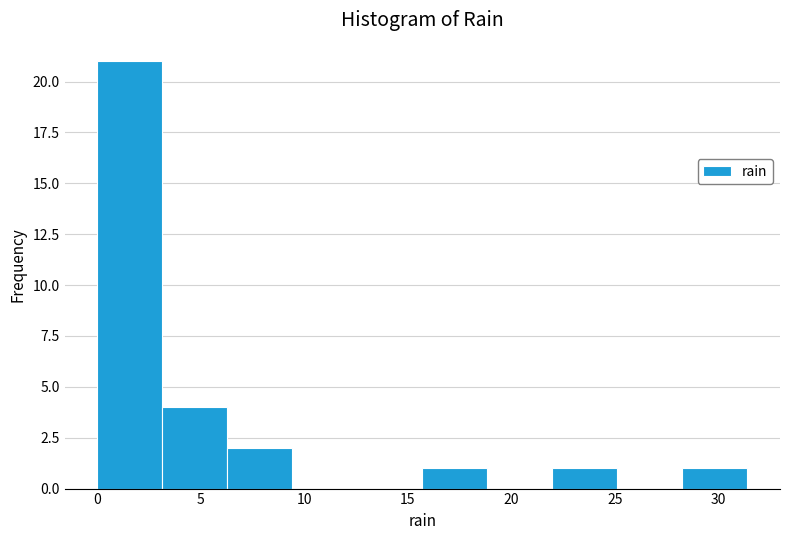

How tall is the bar that spans 15.5 to 19.0 on the x-axis? Neither the bar edges nor the heights are printed on the chart, so give them approximately, as read against the axes.

1